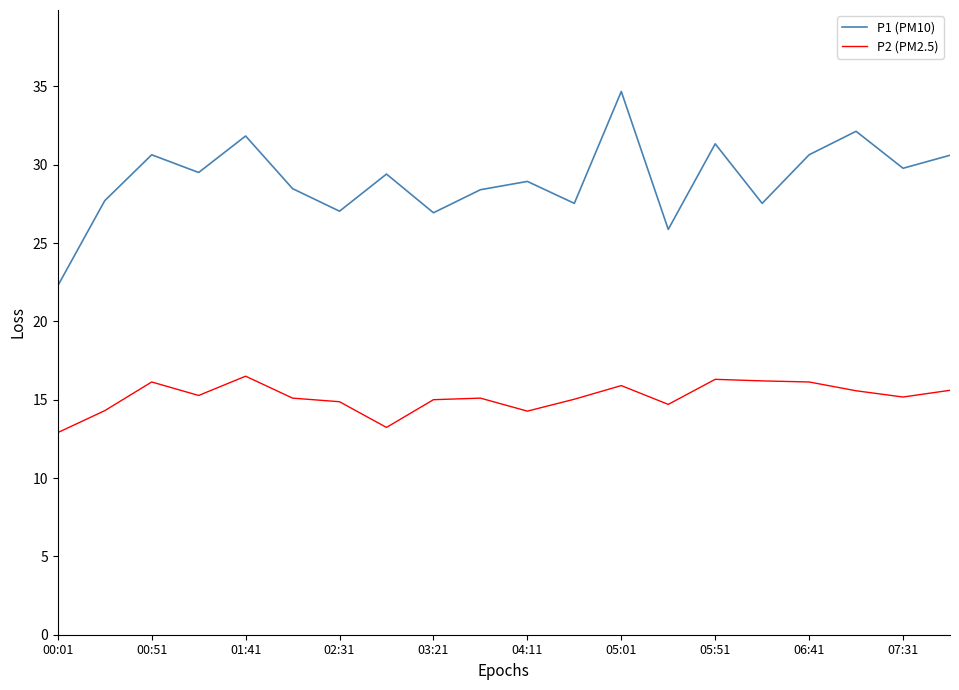

True or false: P2 (PM2.5) and P1 (PM10) cross at least once.

False